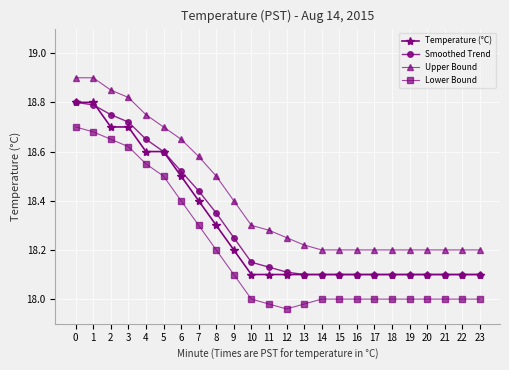

True or false: Lower Bound and Smoothed Trend cross at least once.

False